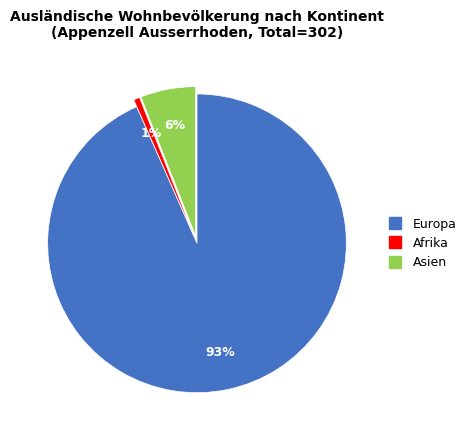

Is there any slice that represents more than half of the pie?

Yes